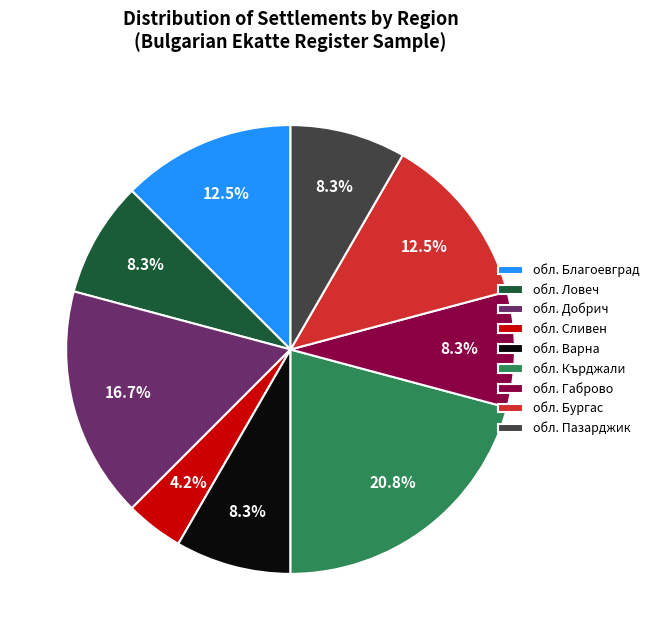

Approximately how many times larger is the value at обл. Варна compared to обл. Бургас?

0.7